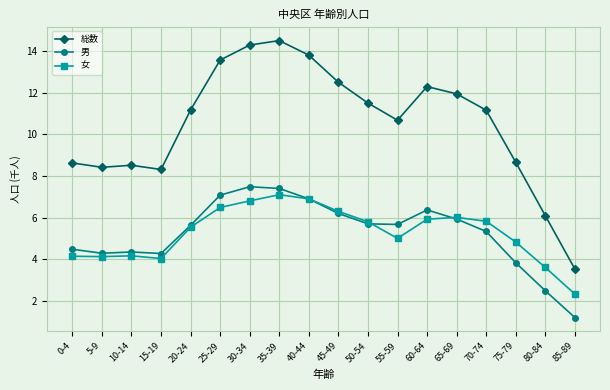

What is the label of the 18th point from the left?

85-89